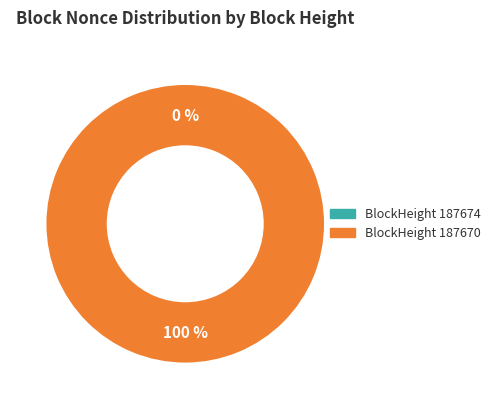

Is it true that 187674 is 0% of the pie?

True